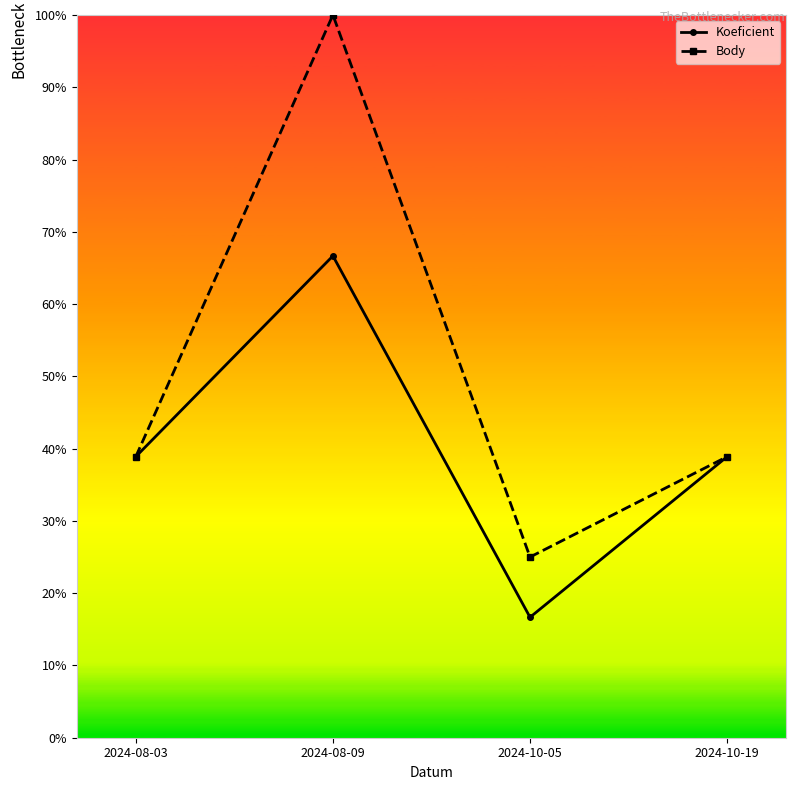

List the series in order of their peak value, lowest first.

Koeficient, Body